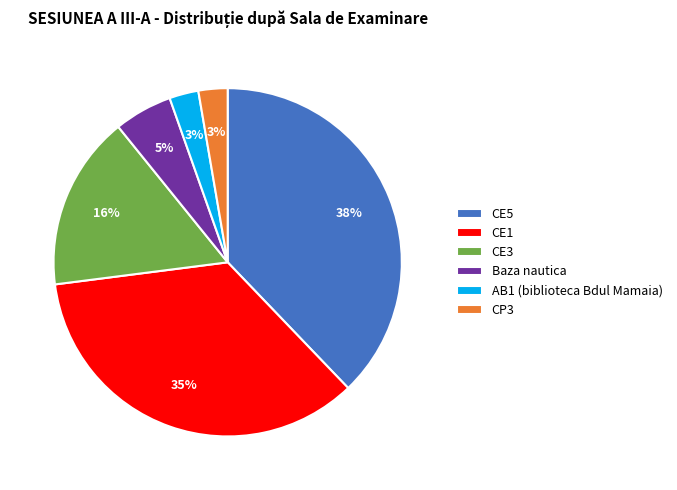

Which category has the biggest portion of the pie?

CE5